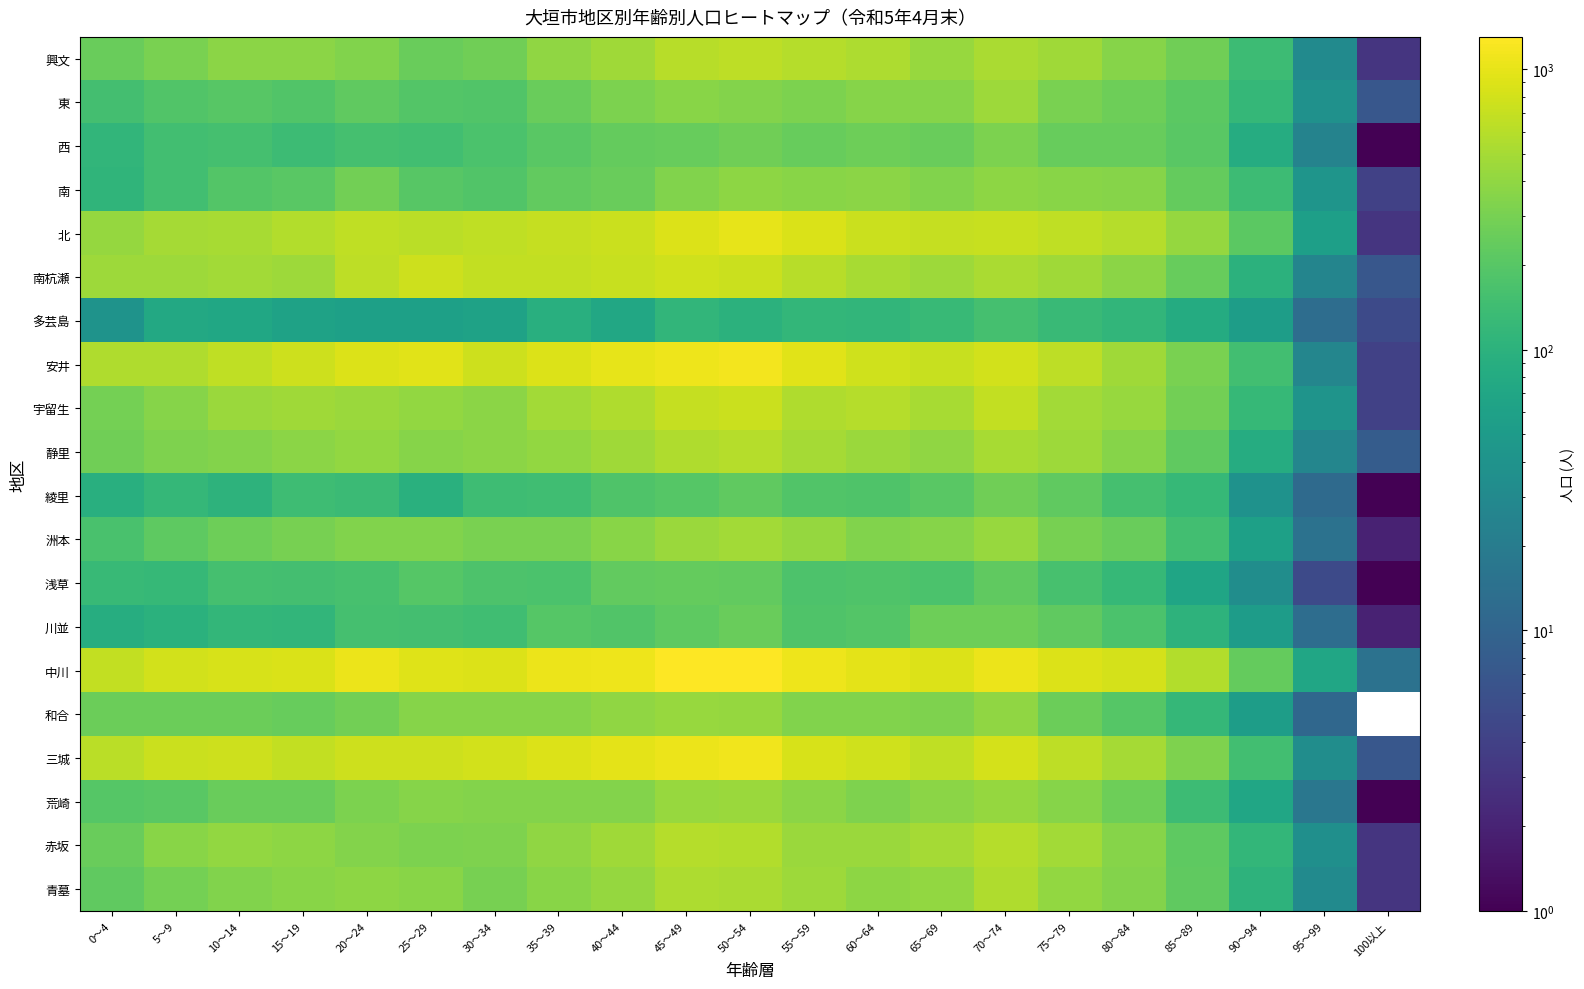

Reading right to left, extract all data points from this chart.

興文: 100以上=3	95～99=31	90～94=135	85～89=278	80～84=357	75～79=468	70～74=532	65～69=430	60～64=544	55～59=594	50～54=631	45～49=606	40～44=475	35～39=392	30～34=276	25～29=252	20～24=340	15～19=375	10～14=379	5～9=305	0～4=257
東: 100以上=7	95～99=38	90～94=118	85～89=217	80～84=266	75～79=305	70～74=455	65～69=351	60～64=355	55～59=313	50～54=343	45～49=366	40～44=319	35～39=256	30～34=186	25～29=190	20～24=228	15～19=185	10～14=200	5～9=187	0～4=155
西: 100以上=1	95～99=25	90～94=84	85～89=210	80～84=247	75～79=246	70～74=318	65～69=255	60～64=266	55～59=248	50～54=273	45～49=246	40～44=240	35～39=207	30～34=170	25～29=149	20～24=159	15～19=136	10～14=157	5～9=148	0～4=114
南: 100以上=4	95～99=42	90～94=136	85～89=237	80～84=353	75～79=362	70～74=388	65～69=335	60～64=374	55～59=361	50～54=385	45～49=332	40～44=254	35～39=232	30～34=185	25～29=201	20～24=285	15～19=206	10～14=190	5～9=149	0～4=110
北: 100以上=3	95～99=58	90～94=216	85～89=418	80～84=590	75～79=655	70～74=715	65～69=688	60～64=728	55～59=859	50～54=990	45～49=898	40～44=745	35～39=699	30～34=652	25～29=613	20～24=661	15～19=575	10～14=516	5～9=503	0～4=415
南杭瀬: 100以上=7	95～99=26	90～94=100	85～89=249	80～84=376	75～79=473	70～74=530	65～69=463	60～64=516	55～59=609	50～54=739	45～49=767	40～44=706	35～39=667	30～34=668	25～29=763	20～24=632	15～19=455	10～14=487	5～9=455	0～4=457
多芸島: 100以上=5	95～99=13	90～94=54	85～89=83	80～84=111	75～79=129	70～74=156	65～69=125	60～64=114	55～59=117	50～54=101	45～49=113	40～44=74	35～39=93	30～34=63	25～29=59	20～24=59	15～19=62	10～14=72	5～9=77	0～4=40
安井: 100以上=4	95～99=27	90～94=149	85～89=311	80～84=474	75～79=642	70～74=789	65～69=708	60～64=768	55～59=944	50～54=1155	45～49=1096	40～44=993	35～39=883	30～34=757	25～29=950	20～24=888	15～19=749	10～14=652	5～9=563	0～4=555
宇留生: 100以上=4	95～99=41	90～94=123	85～89=284	80～84=437	75～79=480	70～74=675	65～69=506	60～64=588	55～59=558	50～54=732	45～49=703	40～44=552	35～39=488	30～34=378	25～29=407	20～24=440	15～19=475	10～14=444	5～9=355	0～4=291
静里: 100以上=8	95～99=27	90～94=84	85～89=228	80～84=355	75～79=460	70～74=512	65～69=396	60～64=440	55～59=499	50～54=584	45～49=549	40～44=468	35～39=411	30～34=373	25～29=359	20～24=404	15～19=371	10～14=342	5～9=328	0～4=277
綾里: 100以上=1	95～99=12	90～94=39	85～89=122	80～84=159	75～79=226	70～74=275	65～69=211	60～64=179	55～59=187	50～54=228	45～49=199	40～44=179	35～39=143	30～34=139	25～29=95	20～24=134	15～19=142	10～14=104	5～9=120	0～4=93
洲本: 100以上=2	95～99=15	90～94=59	85～89=149	80～84=251	75～79=304	70～74=434	65～69=355	60～64=339	55～59=424	50～54=488	45～49=440	40～44=368	35～39=311	30～34=310	25～29=337	20～24=335	15～19=304	10～14=268	5～9=218	0～4=167
浅草: 100以上=1	95～99=5	90～94=34	85～89=67	80～84=124	75～79=161	70～74=226	65～69=172	60～64=181	55～59=175	50～54=231	45～49=237	40～44=230	35～39=170	30～34=174	25～29=196	20～24=161	15～19=154	10～14=156	5～9=124	0～4=126
川並: 100以上=2	95～99=13	90～94=53	85～89=102	80～84=172	75～79=229	70～74=266	65～69=266	60～64=194	55～59=179	50～54=251	45～49=219	40～44=186	35～39=198	30～34=146	25～29=155	20～24=157	15～19=114	10～14=115	5～9=98	0～4=88
中川: 100以上=15	95～99=69	90～94=243	85～89=565	80～84=833	75～79=905	70～74=1069	65～69=884	60～64=969	55～59=1101	50～54=1306	45～49=1276	40～44=1084	35～39=1049	30～34=904	25～29=929	20～24=1053	15～19=879	10～14=838	5～9=793	0～4=682
和合: 100以上=0	95～99=11	90～94=54	85～89=119	80～84=198	75～79=258	70～74=395	65～69=325	60～64=336	55～59=339	50～54=420	45～49=431	40～44=393	35～39=352	30～34=357	25～29=354	20～24=281	15～19=245	10～14=259	5～9=259	0～4=258
三城: 100以上=7	95～99=34	90～94=150	85～89=322	80～84=494	75～79=641	70～74=823	65～69=661	60～64=770	55～59=837	50～54=1110	45～49=1057	40～44=967	35～39=897	30～34=810	25～29=757	20～24=764	15～19=685	10～14=751	5～9=726	0～4=630
荒崎: 100以上=1	95～99=17	90～94=69	85～89=138	80～84=266	75～79=356	70～74=415	65～69=378	60～64=328	55～59=372	50～54=443	45～49=430	40～44=343	35～39=345	30～34=344	25～29=355	20～24=319	15～19=251	10～14=253	5～9=207	0～4=199
赤坂: 100以上=3	95～99=36	90～94=115	85～89=221	80～84=356	75～79=480	70～74=589	65～69=491	60～64=450	55～59=443	50～54=567	45～49=580	40～44=474	35～39=393	30～34=330	25～29=313	20～24=344	15～19=391	10～14=409	5～9=362	0～4=253
青墓: 100以上=3	95～99=31	90～94=104	85～89=224	80～84=348	75～79=409	70～74=562	65～69=409	60～64=383	55～59=460	50～54=526	45～49=539	40～44=419	35～39=370	30～34=299	25～29=365	20～24=385	15～19=364	10～14=338	5～9=288	0～4=227